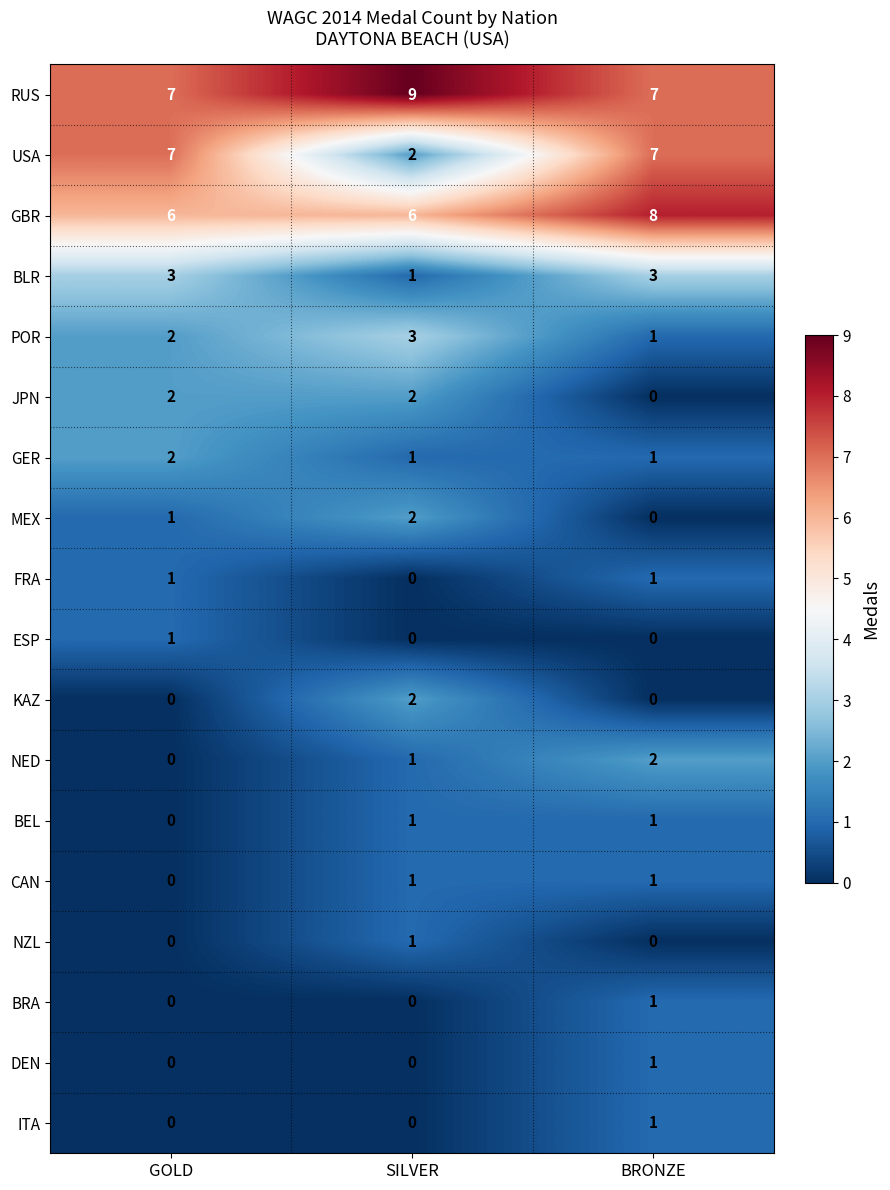

What is the average value of the USA series?

5